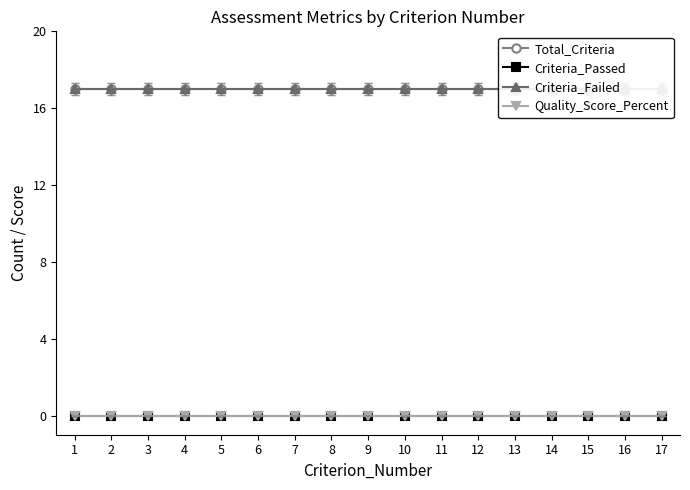

Which category has the lowest value in the Criteria_Passed series?

1